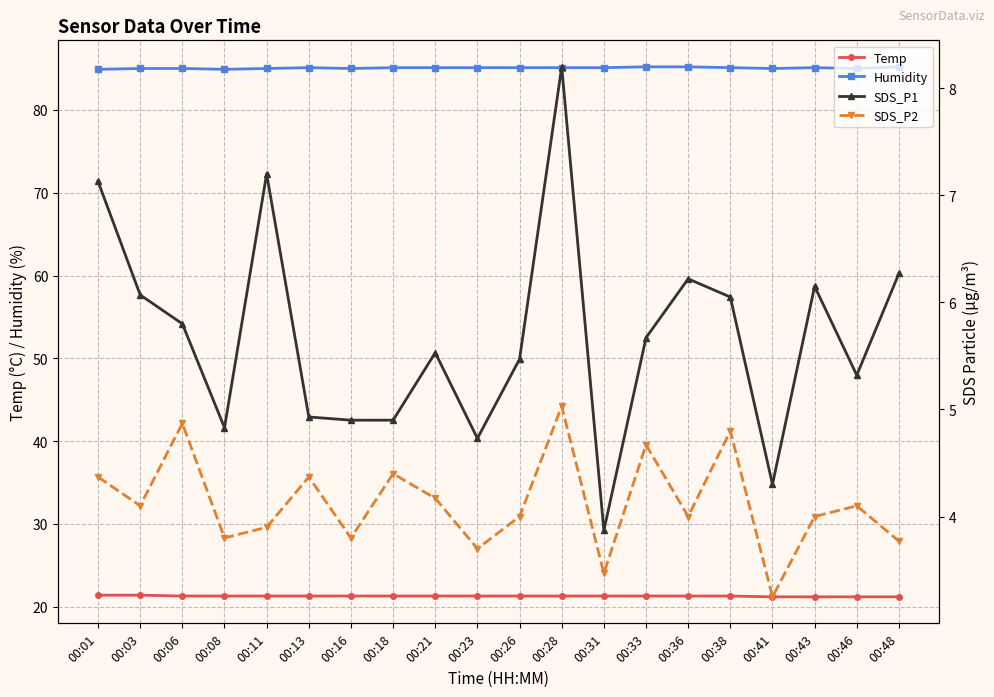

How many series are shown in this chart?

4